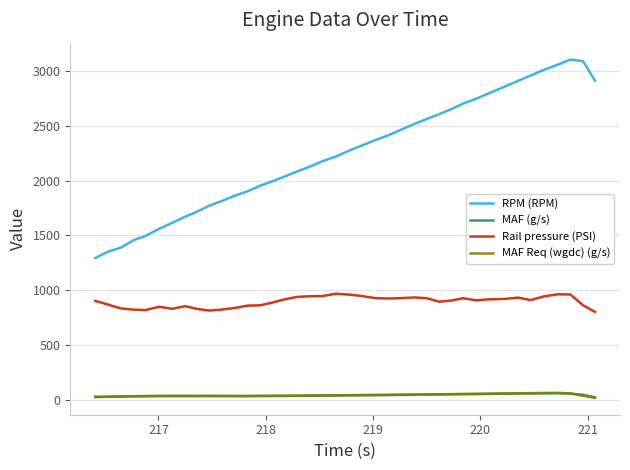

At how many categories does at least one series exceed 278?

40